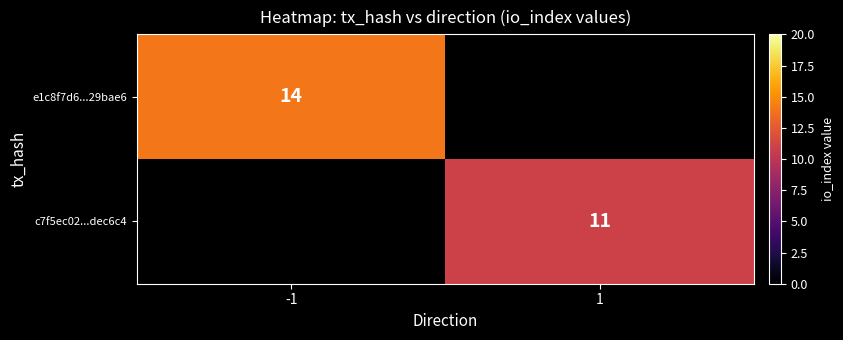

How many categories are shown in the chart?

2